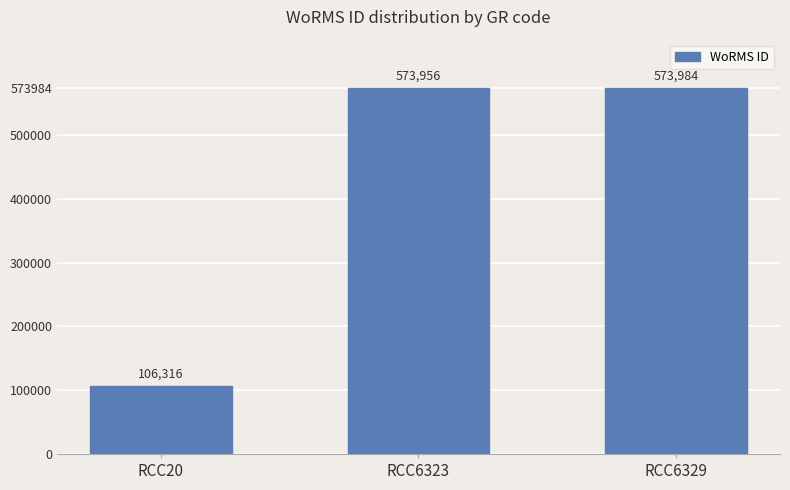

What is the smallest value displayed?

106316